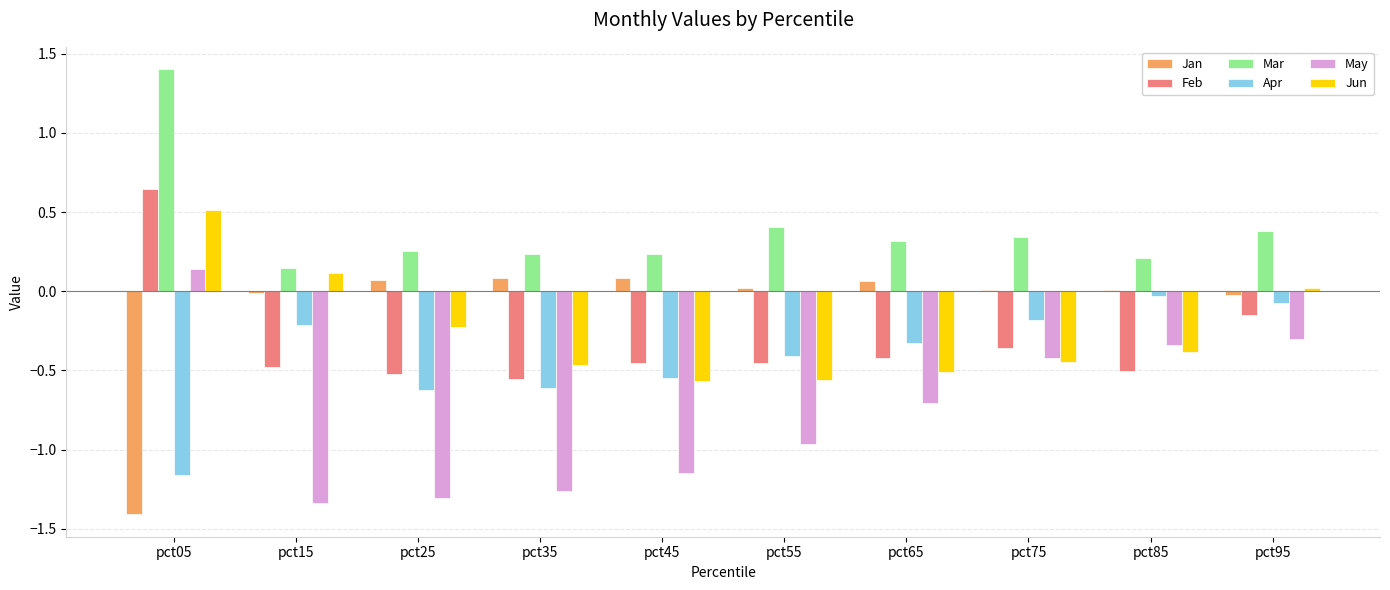

What are all the series names shown in the legend?

Jan, Feb, Mar, Apr, May, Jun